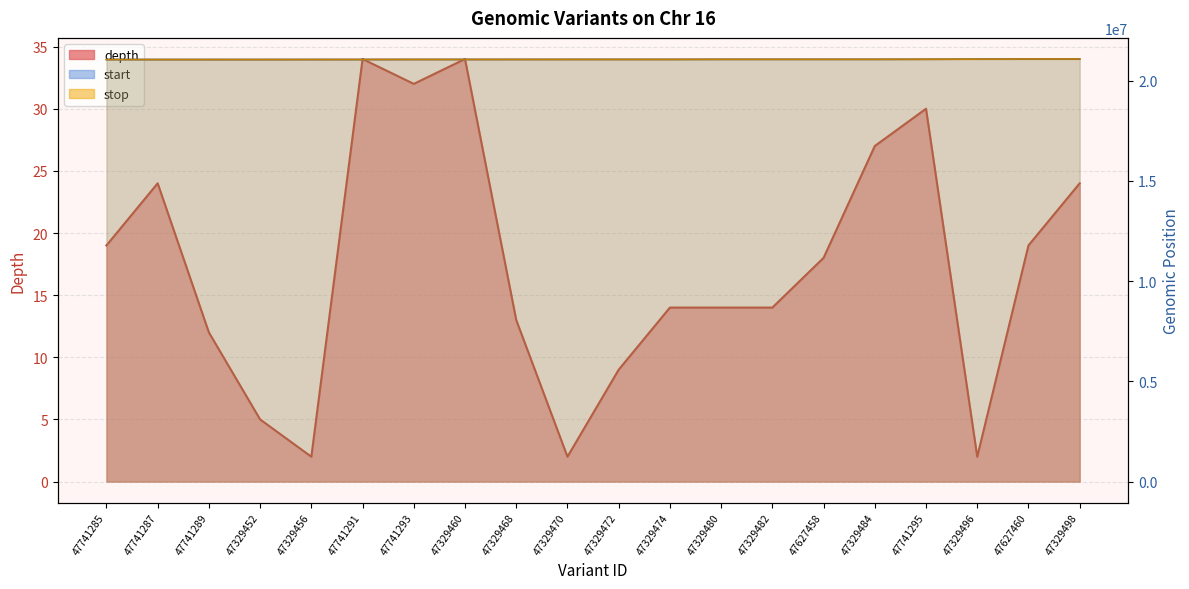

Is it true that depth equals 11 at 47627460?

False